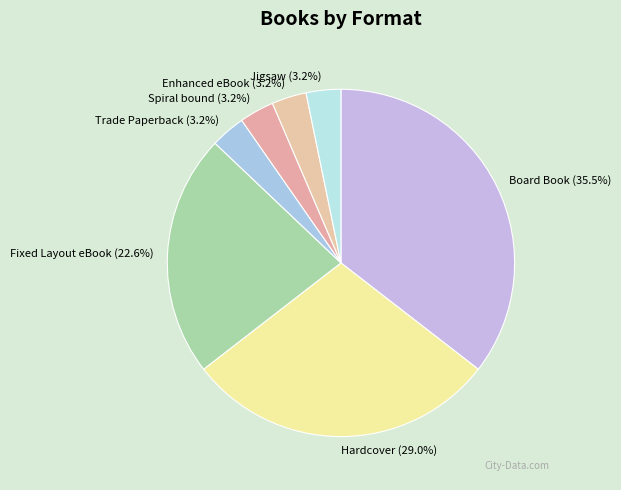

The Jigsaw slice represents 12% of the pie. True or false?

False